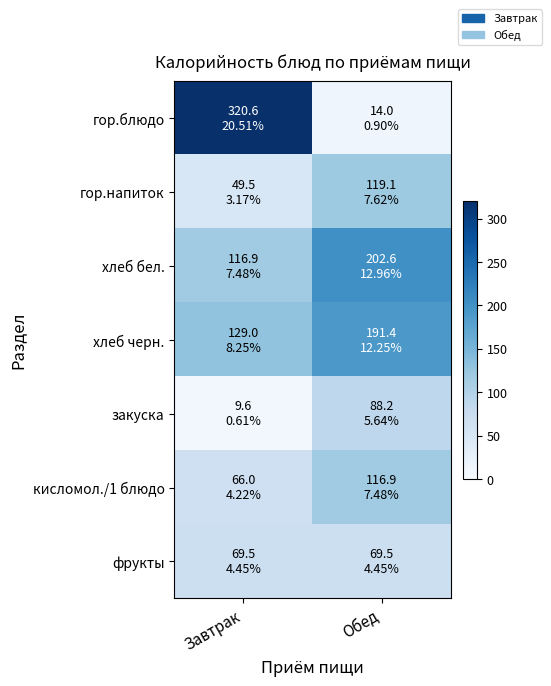

Which series changed the most between Завтрак and Обед?

гор.блюдо